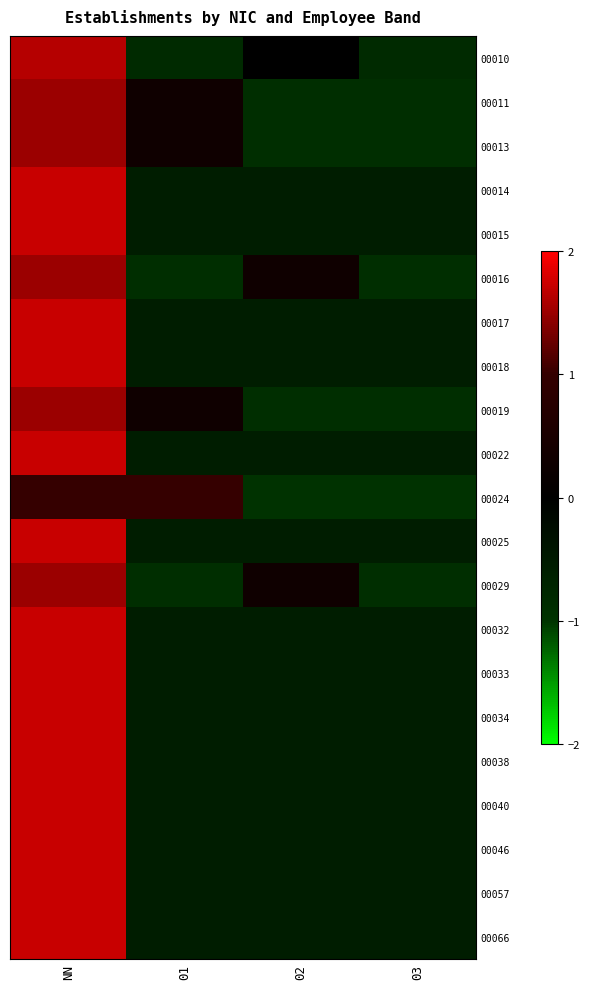

Which series changed the most between NN and 01?

00010